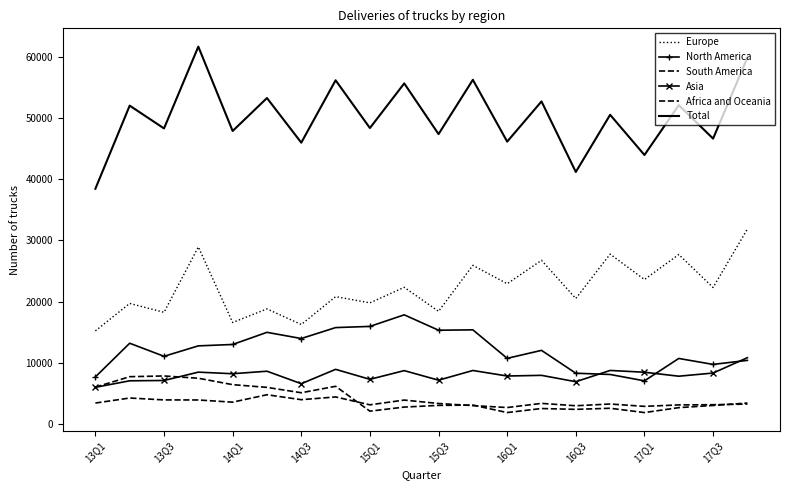

True or false: Total and Europe intersect in this chart.

False